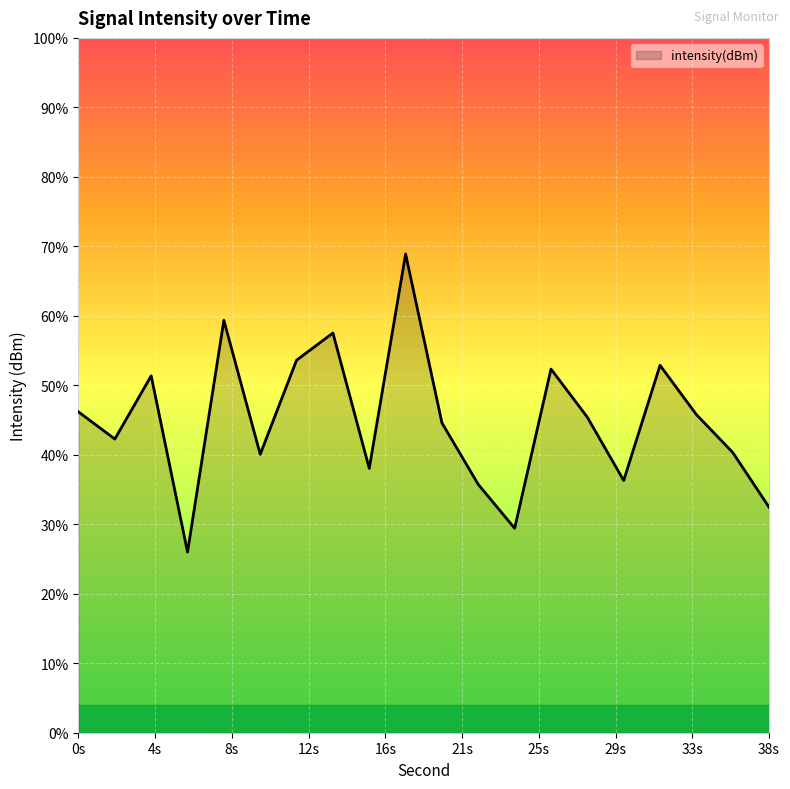

What is the change in value from 10 to 30?

-0.5